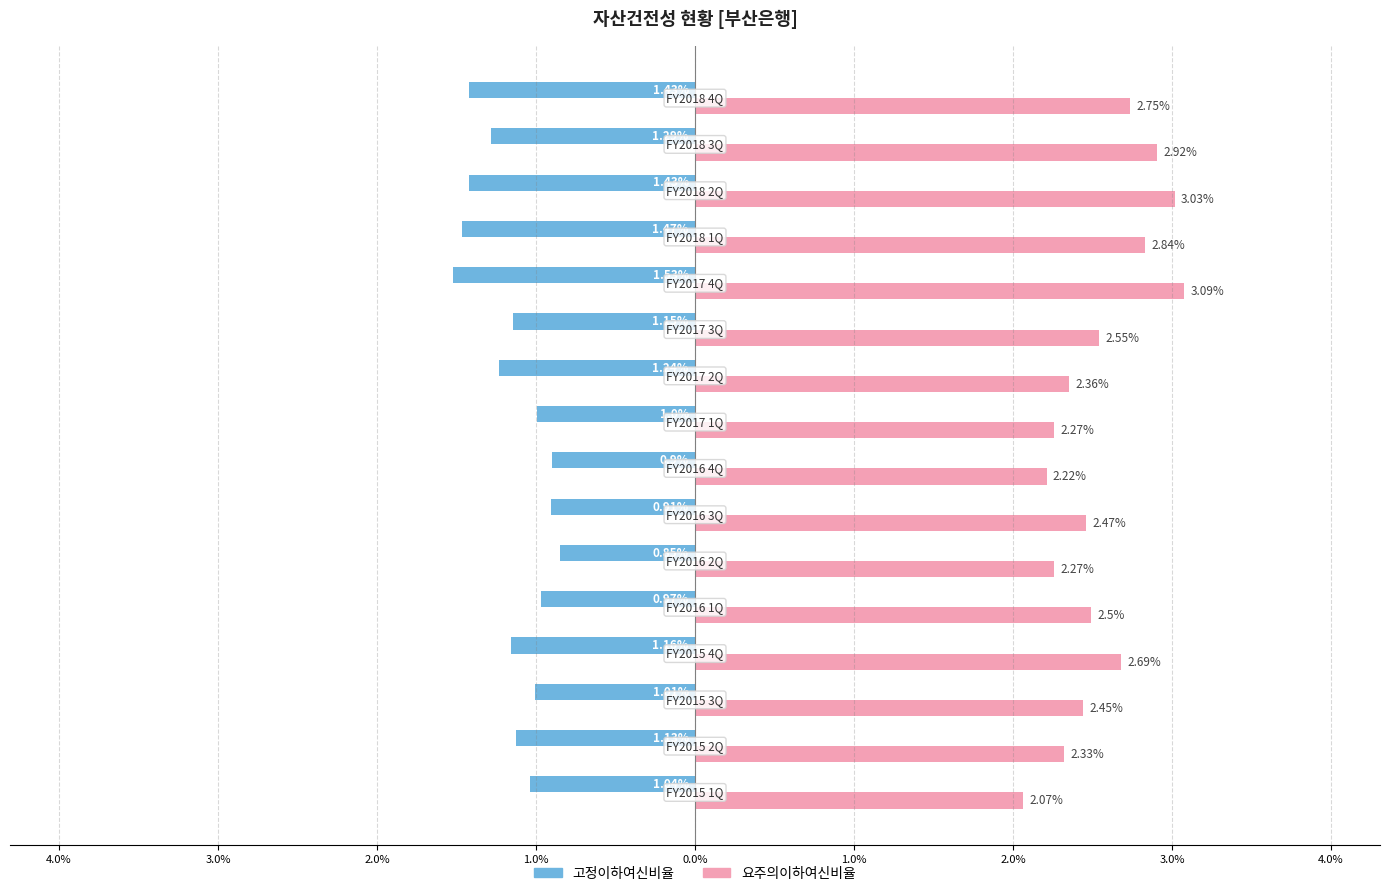

What are all the series names shown in the legend?

고정이하여신비율, 요주의이하여신비율